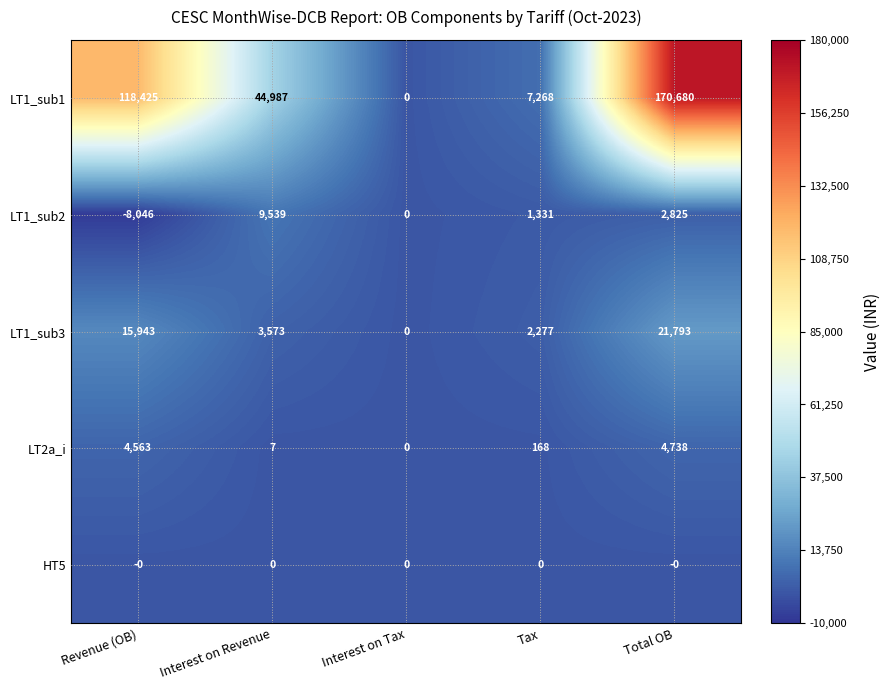

At which category is the sum across all series the highest?

Total OB